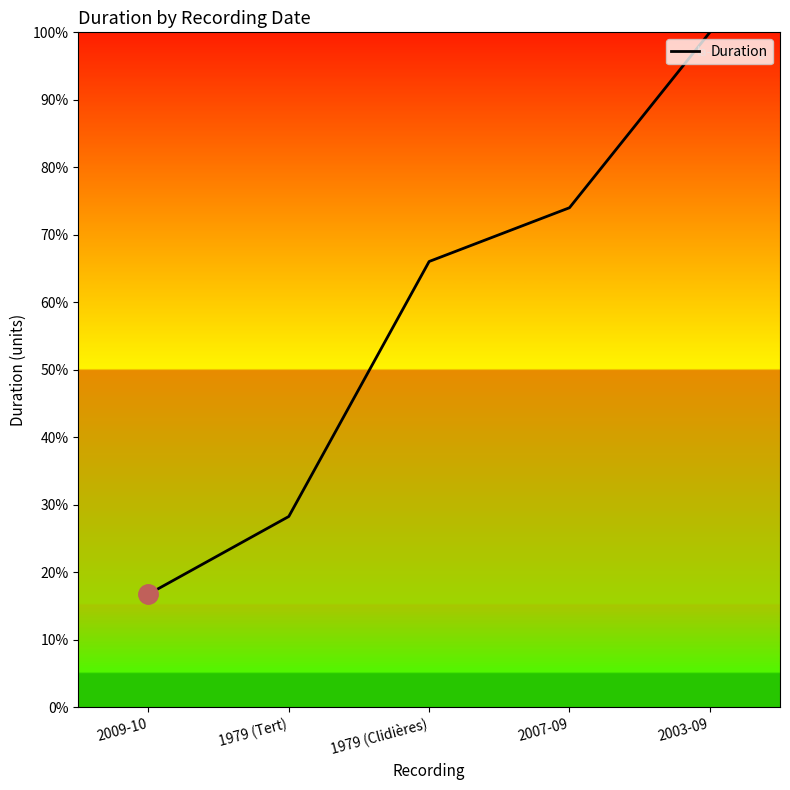

Rank the categories by value from highest to lowest.

2003-09, 2007-09, 1979 (Clidières), 1979 (Tert), 2009-10